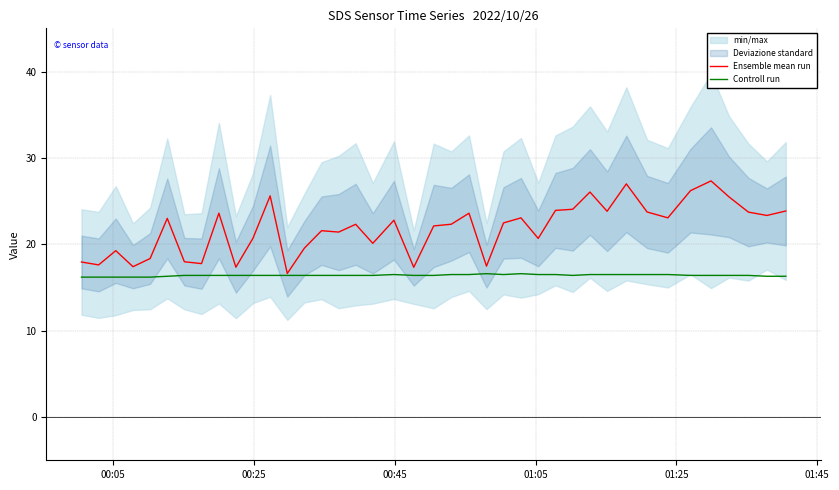

What is the highest value of the Ensemble mean run series?

27.3